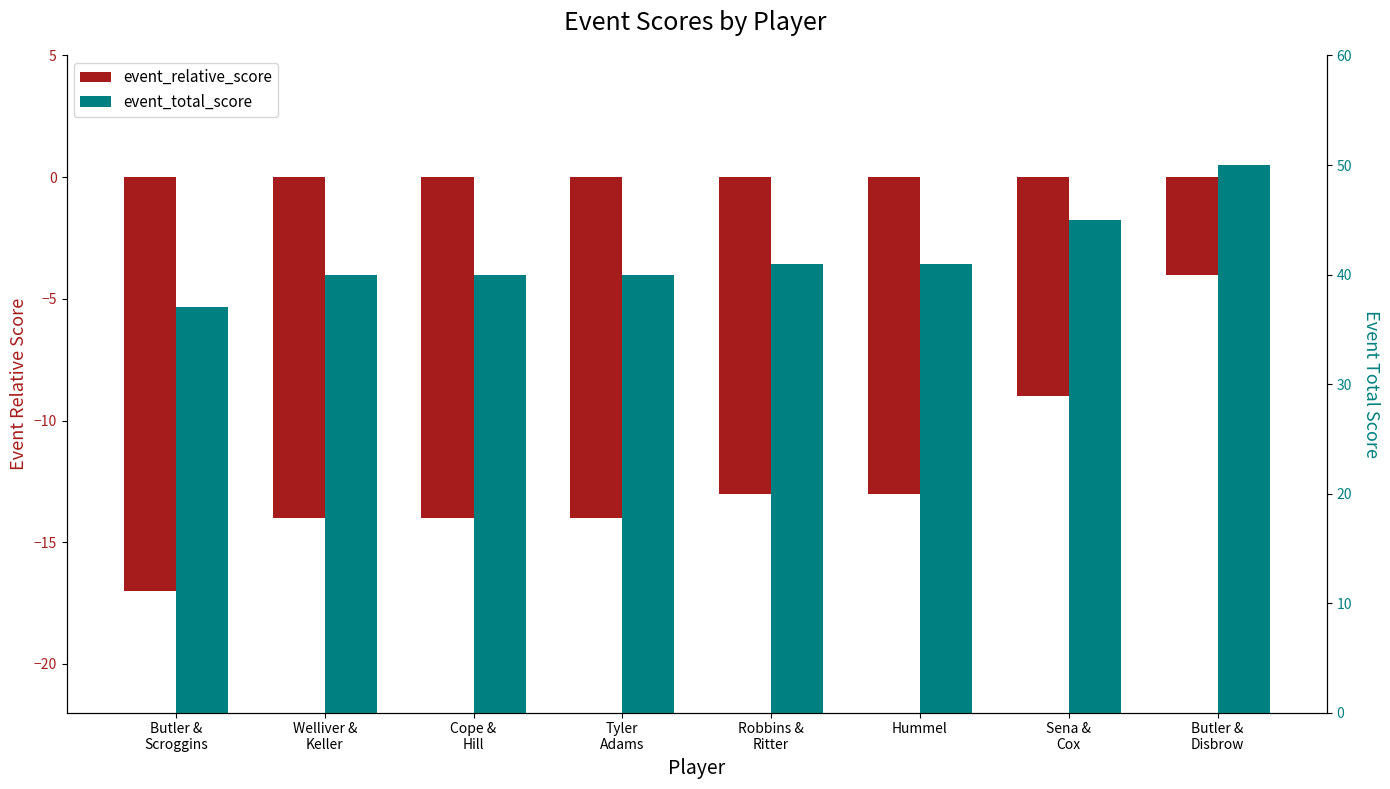

Rank the series by their average value, from lowest to highest.

event_relative_score, event_total_score